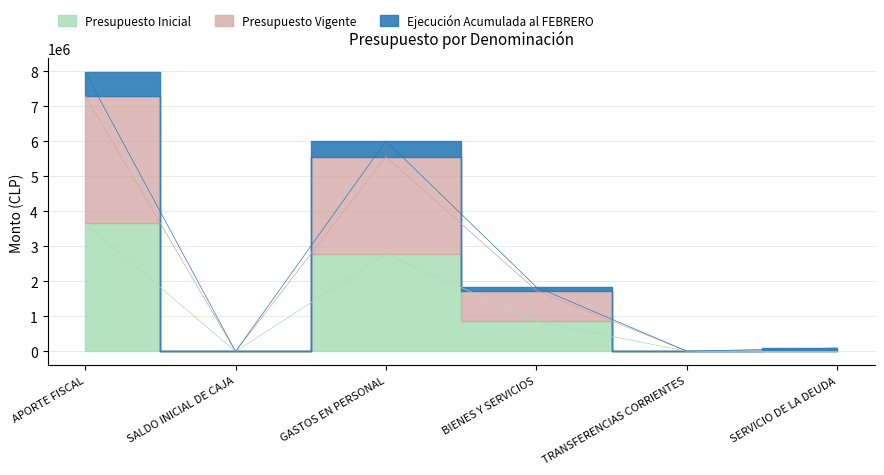

True or false: Ejecución Acumulada al FEBRERO and Presupuesto Vigente intersect in this chart.

False